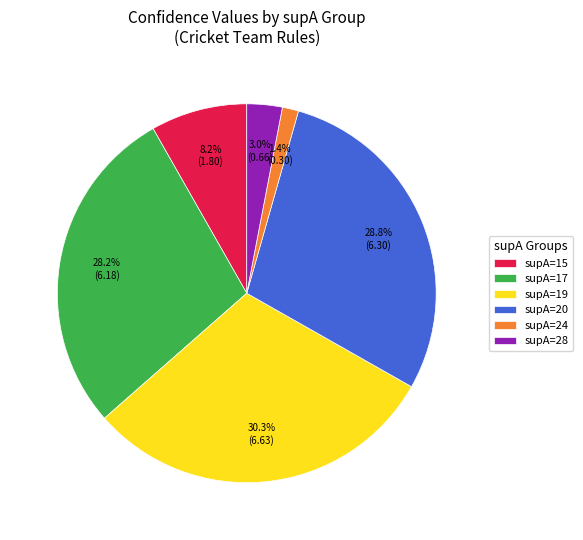

How much of the chart is everything except supA=17?

71.8%